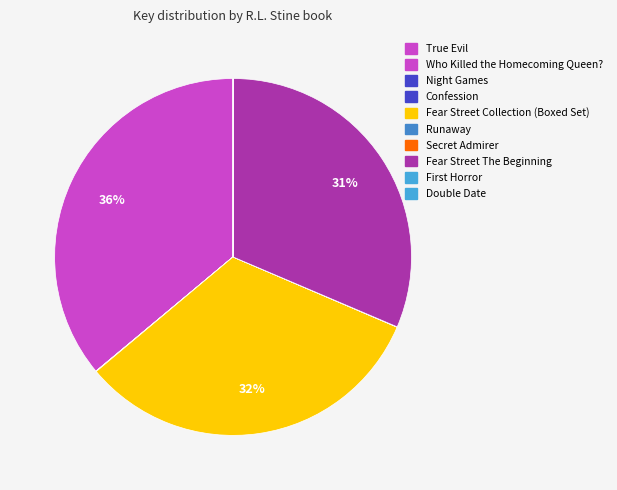

What percentage is the True Evil slice, to the nearest percent?

36%